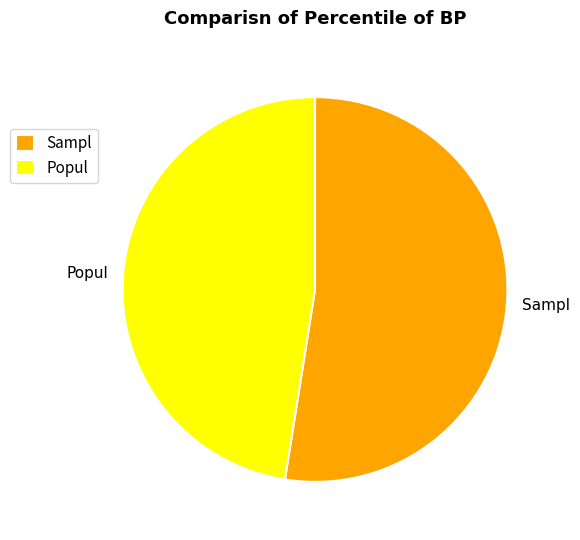

Does Sampl represent more than half of the total?

Yes